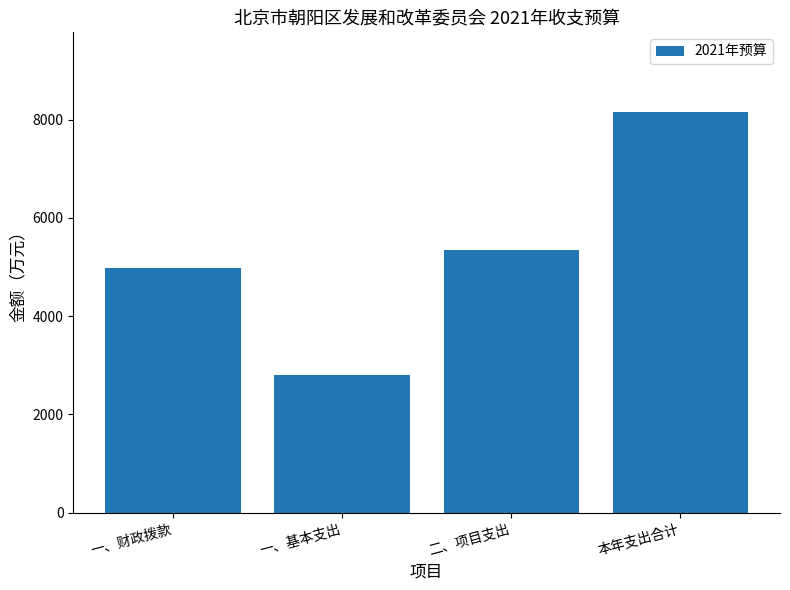

True or false: the data shows 4974.8 at 一、财政拨款.

True